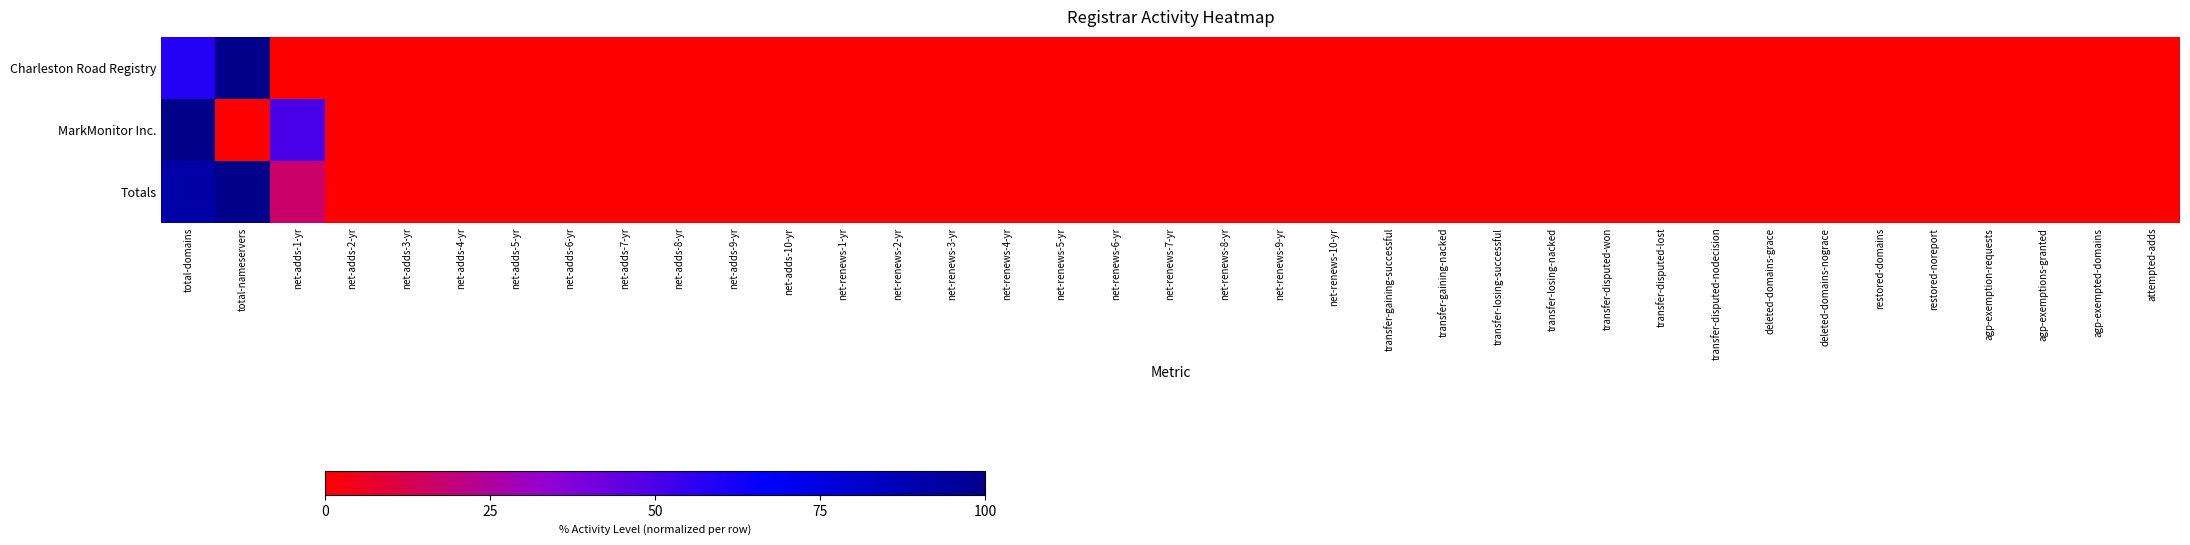

Reading left to right, extract all data points from this chart.

Charleston Road Registry: total-domains=58.3	total-nameservers=100.0	net-adds-1-yr=0.0	net-adds-2-yr=0.0	net-adds-3-yr=0.0	net-adds-4-yr=0.0	net-adds-5-yr=0.0	net-adds-6-yr=0.0	net-adds-7-yr=0.0	net-adds-8-yr=0.0	net-adds-9-yr=0.0	net-adds-10-yr=0.0	net-renews-1-yr=0.0	net-renews-2-yr=0.0	net-renews-3-yr=0.0	net-renews-4-yr=0.0	net-renews-5-yr=0.0	net-renews-6-yr=0.0	net-renews-7-yr=0.0	net-renews-8-yr=0.0	net-renews-9-yr=0.0	net-renews-10-yr=0.0	transfer-gaining-successful=0.0	transfer-gaining-nacked=0.0	transfer-losing-successful=0.0	transfer-losing-nacked=0.0	transfer-disputed-won=0.0	transfer-disputed-lost=0.0	transfer-disputed-nodecision=0.0	deleted-domains-grace=0.0	deleted-domains-nograce=0.0	restored-domains=0.0	restored-noreport=0.0	agp-exemption-requests=0.0	agp-exemptions-granted=0.0	agp-exempted-domains=0.0	attempted-adds=0.0
MarkMonitor Inc.: total-domains=100.0	total-nameservers=0.0	net-adds-1-yr=50.0	net-adds-2-yr=0.0	net-adds-3-yr=0.0	net-adds-4-yr=0.0	net-adds-5-yr=0.0	net-adds-6-yr=0.0	net-adds-7-yr=0.0	net-adds-8-yr=0.0	net-adds-9-yr=0.0	net-adds-10-yr=0.0	net-renews-1-yr=0.0	net-renews-2-yr=0.0	net-renews-3-yr=0.0	net-renews-4-yr=0.0	net-renews-5-yr=0.0	net-renews-6-yr=0.0	net-renews-7-yr=0.0	net-renews-8-yr=0.0	net-renews-9-yr=0.0	net-renews-10-yr=0.0	transfer-gaining-successful=0.0	transfer-gaining-nacked=0.0	transfer-losing-successful=0.0	transfer-losing-nacked=0.0	transfer-disputed-won=0.0	transfer-disputed-lost=0.0	transfer-disputed-nodecision=0.0	deleted-domains-grace=0.0	deleted-domains-nograce=0.0	restored-domains=0.0	restored-noreport=0.0	agp-exemption-requests=0.0	agp-exemptions-granted=0.0	agp-exempted-domains=0.0	attempted-adds=0.0
Totals: total-domains=91.7	total-nameservers=100.0	net-adds-1-yr=16.7	net-adds-2-yr=0.0	net-adds-3-yr=0.0	net-adds-4-yr=0.0	net-adds-5-yr=0.0	net-adds-6-yr=0.0	net-adds-7-yr=0.0	net-adds-8-yr=0.0	net-adds-9-yr=0.0	net-adds-10-yr=0.0	net-renews-1-yr=0.0	net-renews-2-yr=0.0	net-renews-3-yr=0.0	net-renews-4-yr=0.0	net-renews-5-yr=0.0	net-renews-6-yr=0.0	net-renews-7-yr=0.0	net-renews-8-yr=0.0	net-renews-9-yr=0.0	net-renews-10-yr=0.0	transfer-gaining-successful=0.0	transfer-gaining-nacked=0.0	transfer-losing-successful=0.0	transfer-losing-nacked=0.0	transfer-disputed-won=0.0	transfer-disputed-lost=0.0	transfer-disputed-nodecision=0.0	deleted-domains-grace=0.0	deleted-domains-nograce=0.0	restored-domains=0.0	restored-noreport=0.0	agp-exemption-requests=0.0	agp-exemptions-granted=0.0	agp-exempted-domains=0.0	attempted-adds=0.0